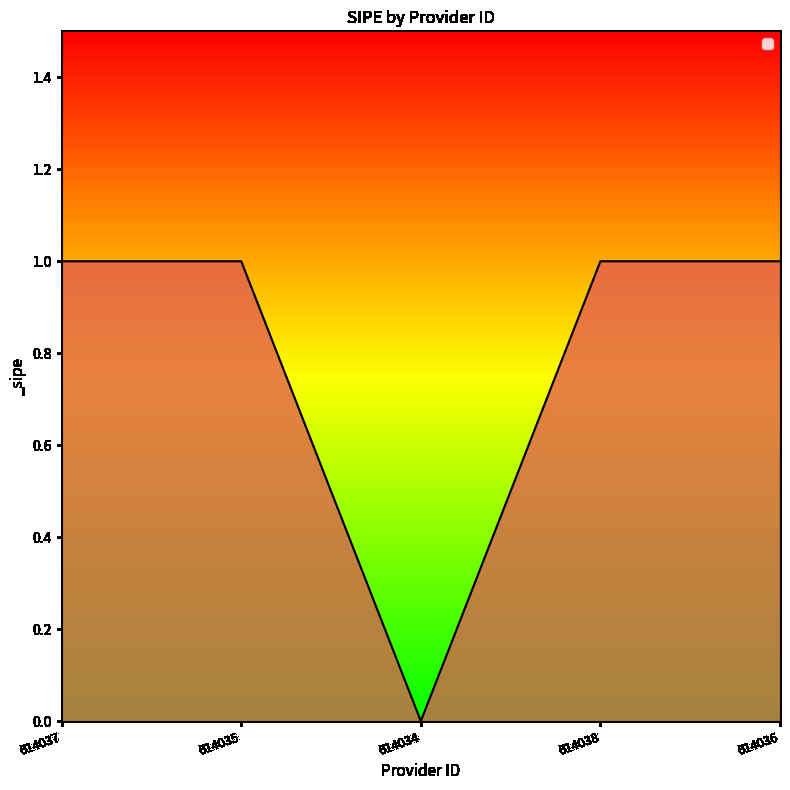

Where is the first local minimum?

614034